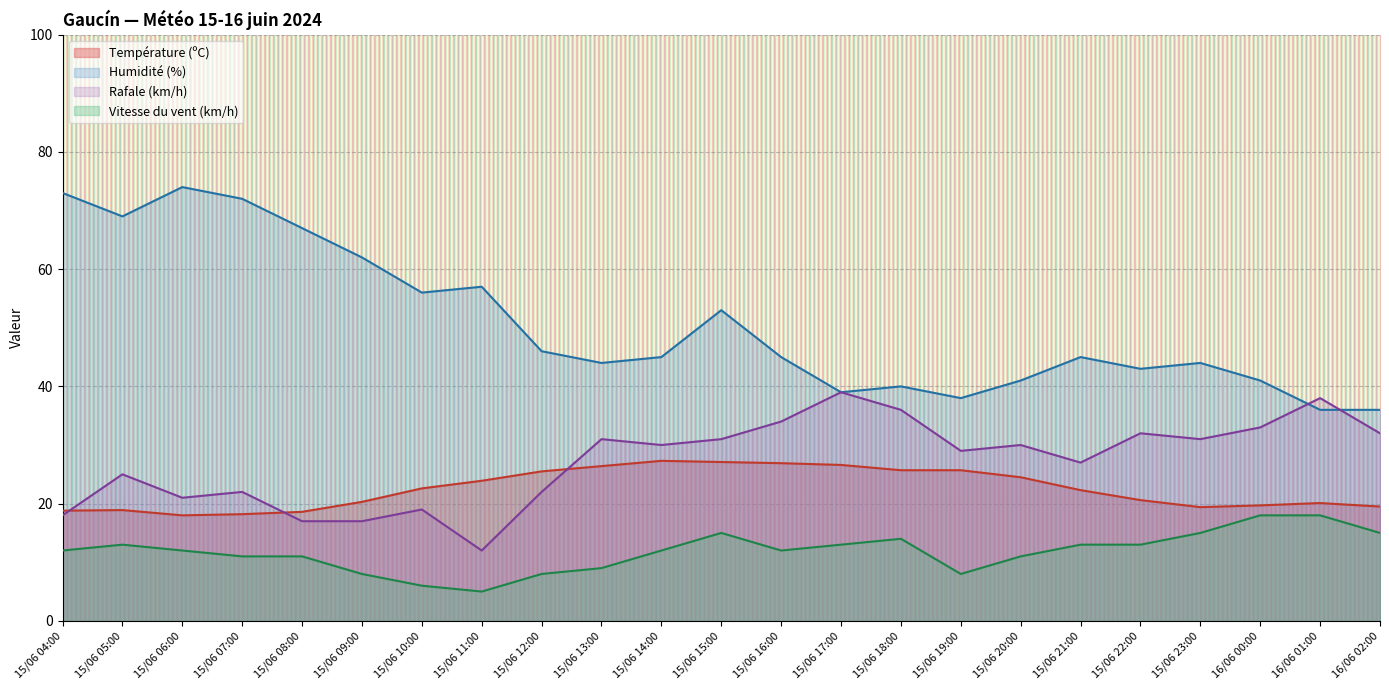

Is the value of Température (ºC) at 16/06 01:00 greater than the value of Humidité (%) at 15/06 04:00?

No